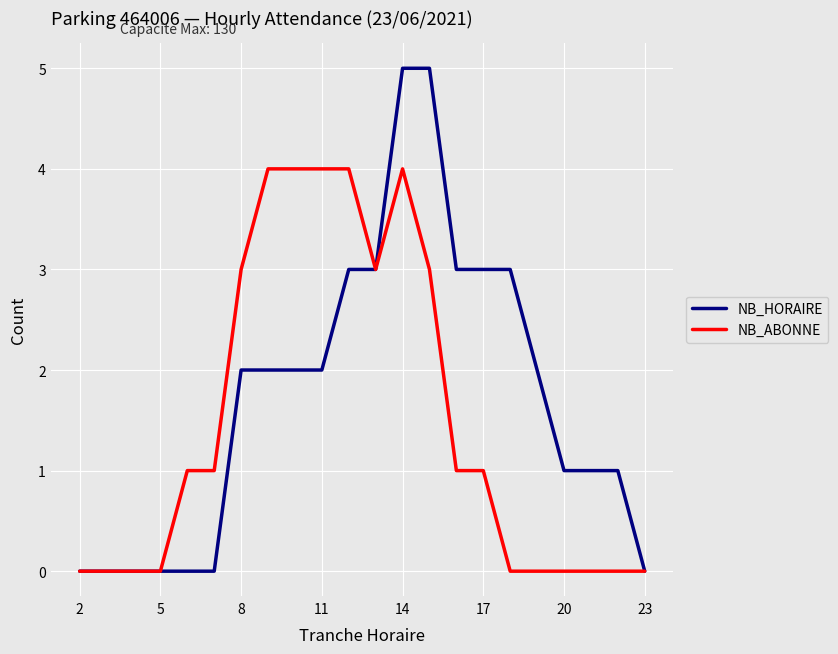

Which series has the largest range (max minus min)?

NB_HORAIRE